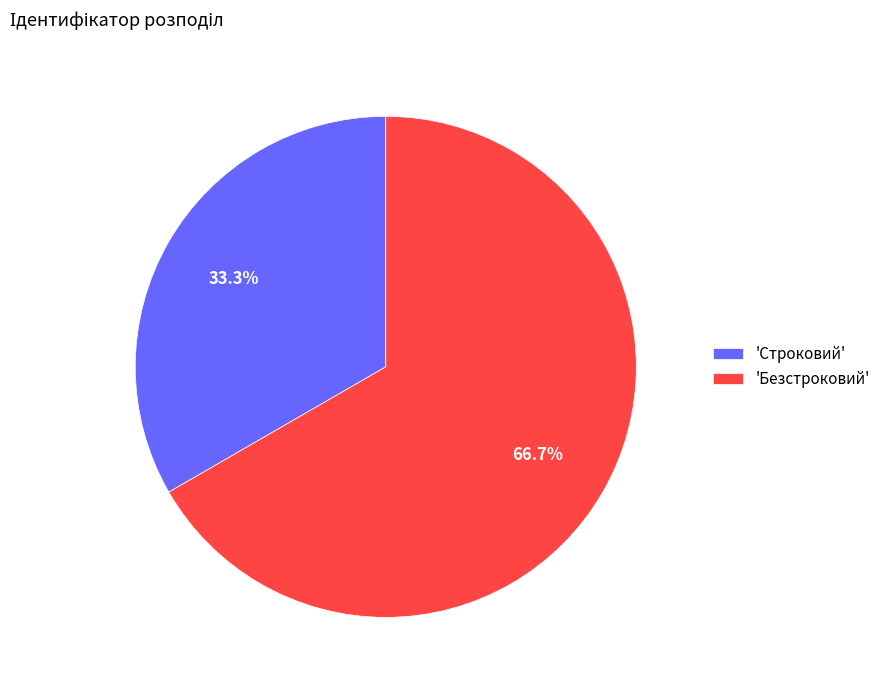

Is there any slice that represents more than half of the pie?

Yes